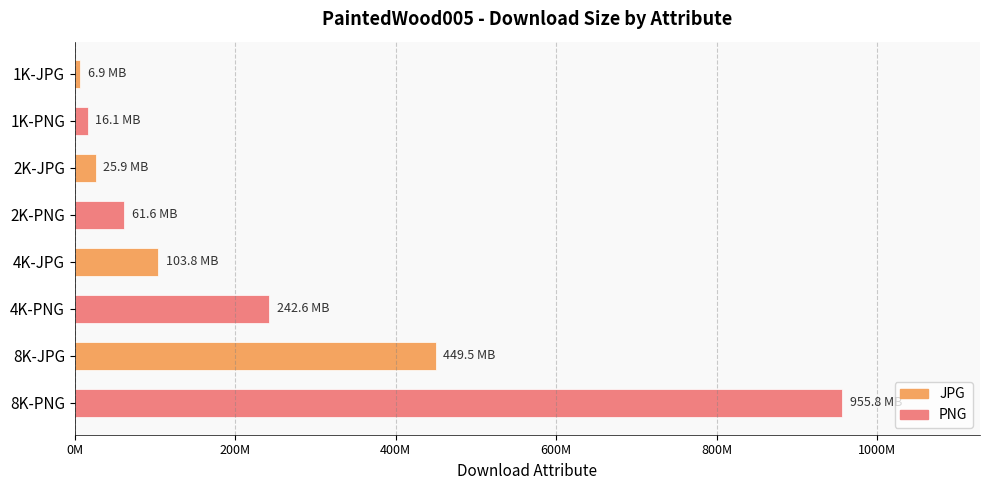

Rank the series by their average value, from lowest to highest.

JPG, PNG